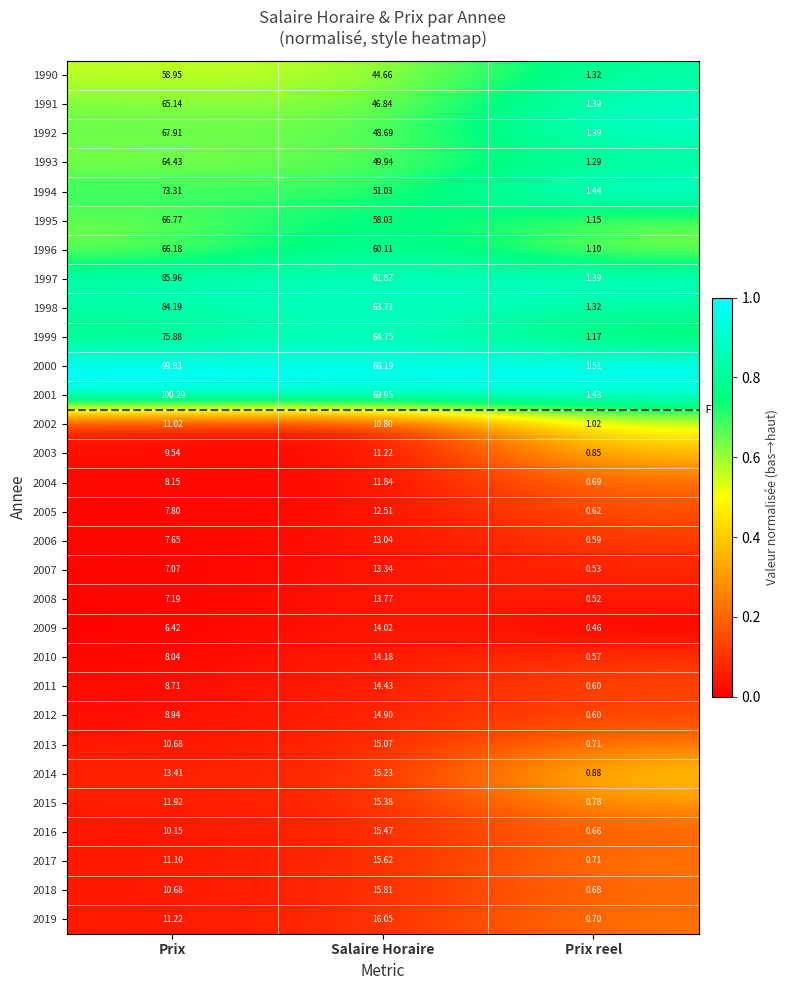

Where does the 2009 series first go above 6?

Prix